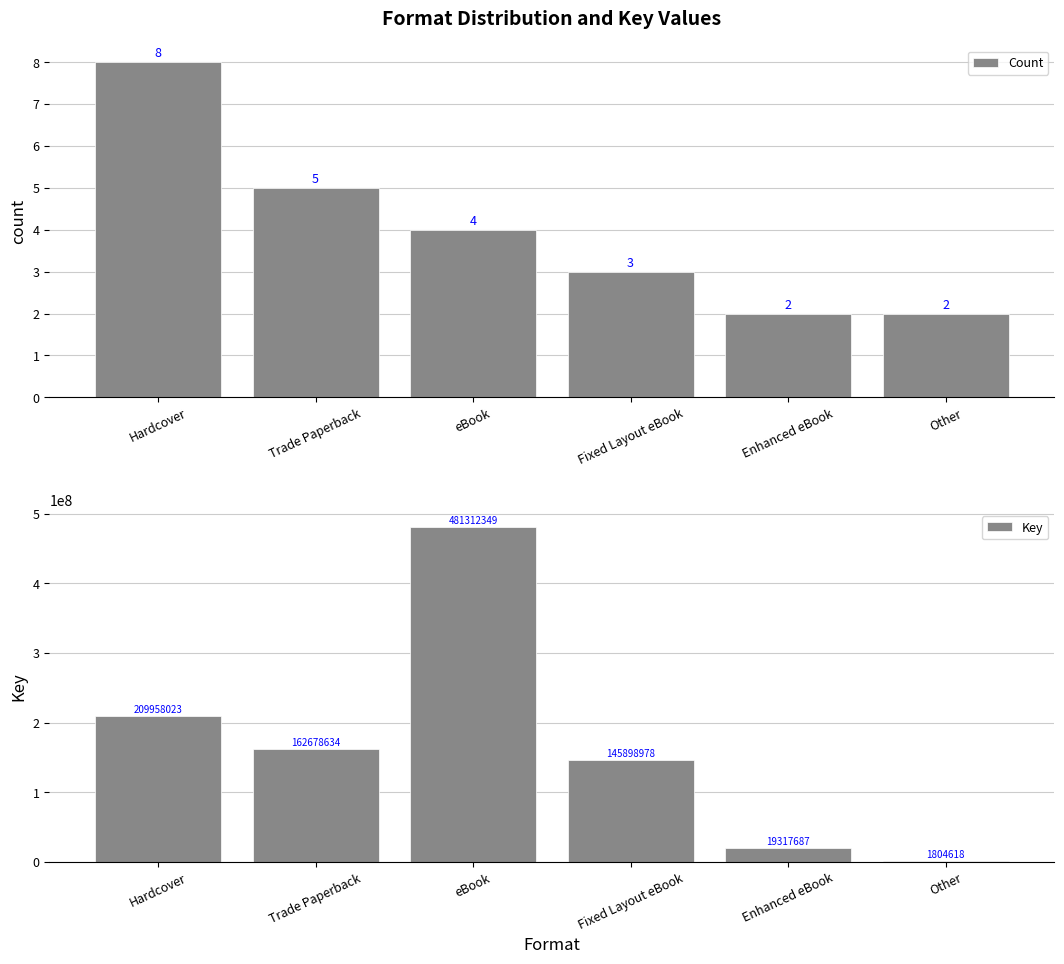

Reading left to right, transcribe all the data shown in this chart.

Count: Hardcover=8	Trade Paperback=5	eBook=4	Fixed Layout eBook=3	Enhanced eBook=2	Other=2
Key: Hardcover=209958023	Trade Paperback=162678634	eBook=481312349	Fixed Layout eBook=145898978	Enhanced eBook=19317687	Other=1804618